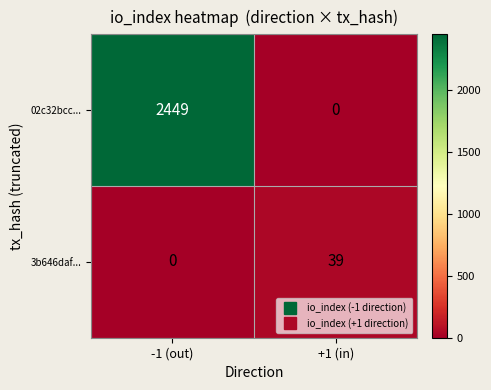

At which label is 3b646daf... closest to 19?

-1 (out)